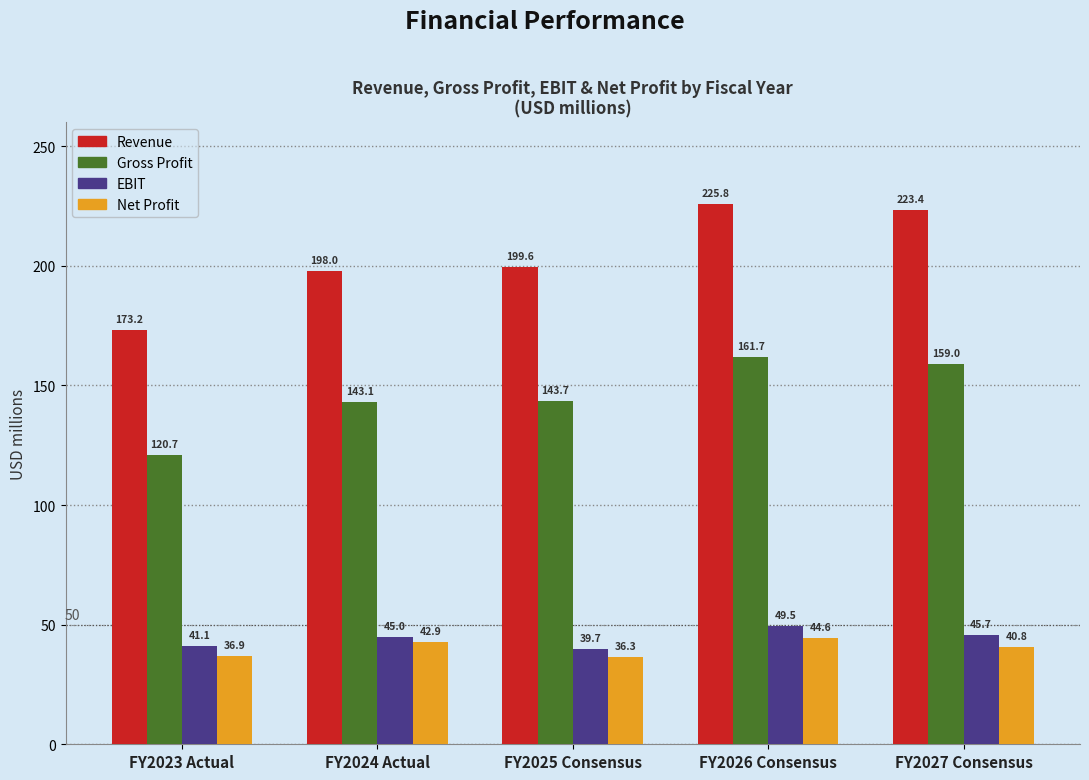

How many data points in Gross Profit are less than 143?

1